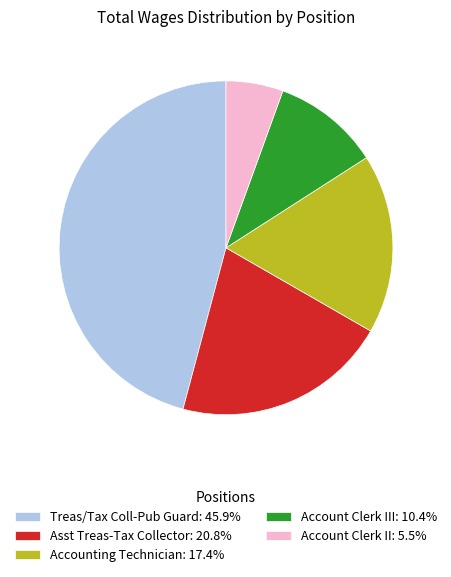

Is there a majority slice in this chart?

No